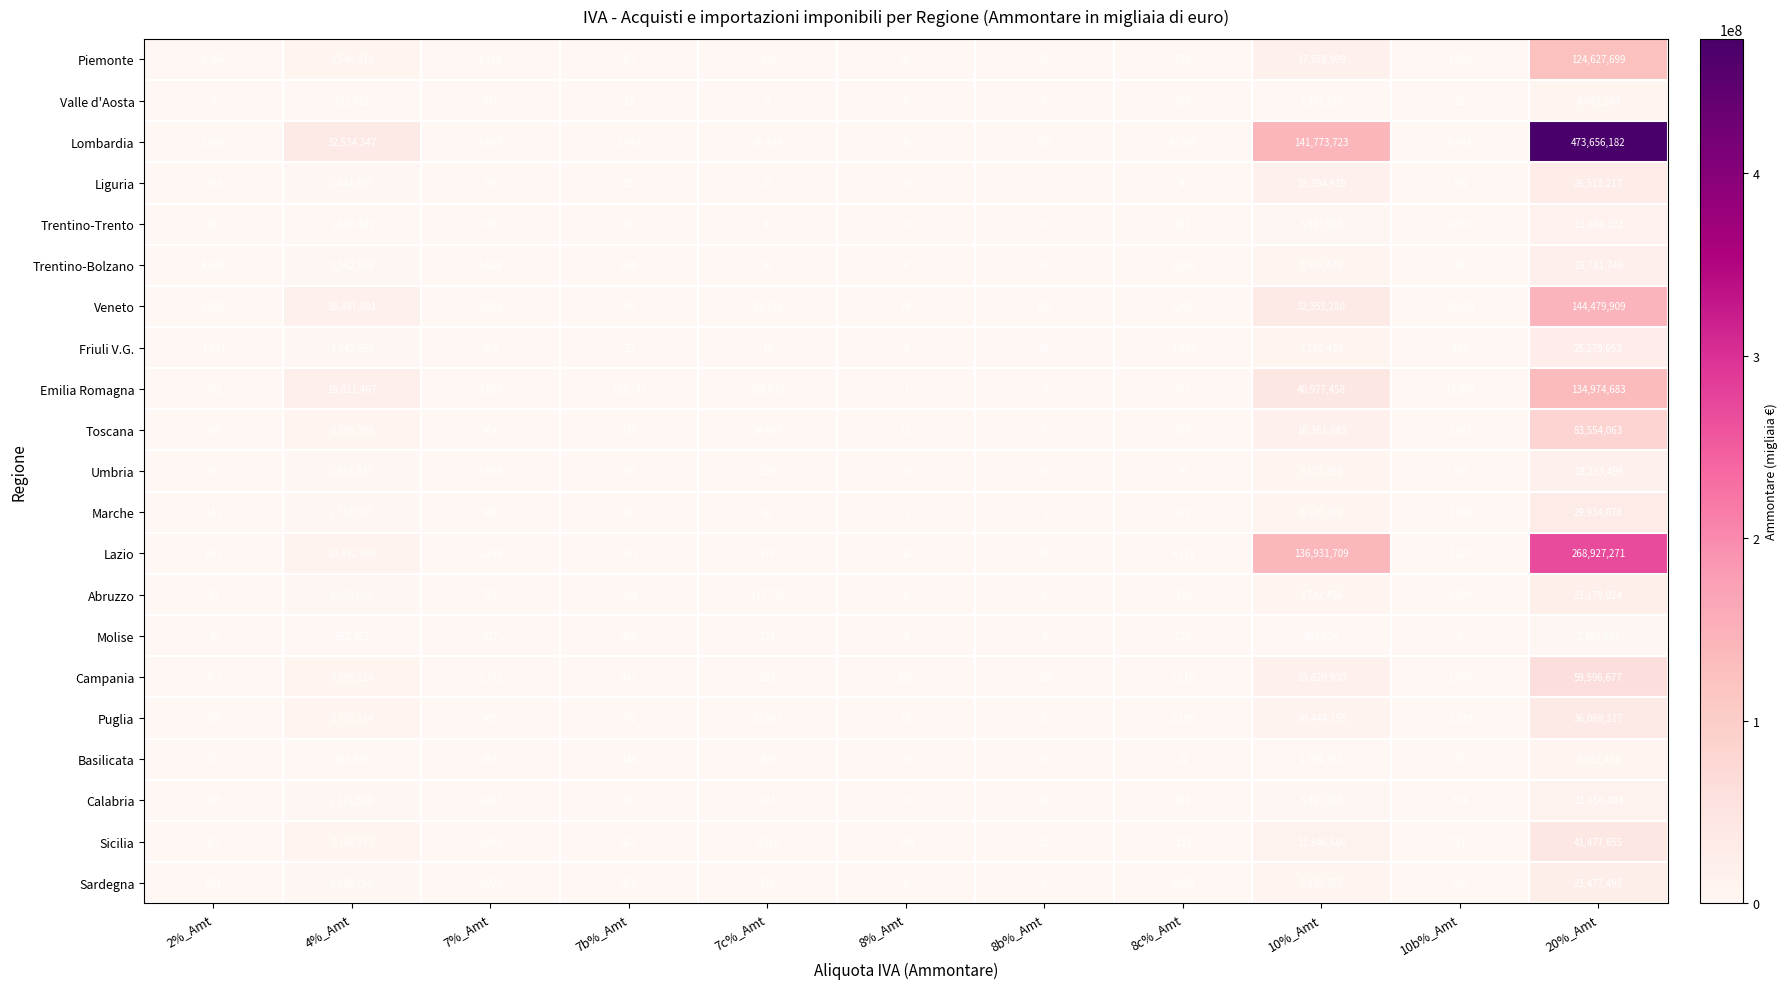

What is the sum of the Lombardia values at 7c%_Amt and 20%_Amt?

473736662